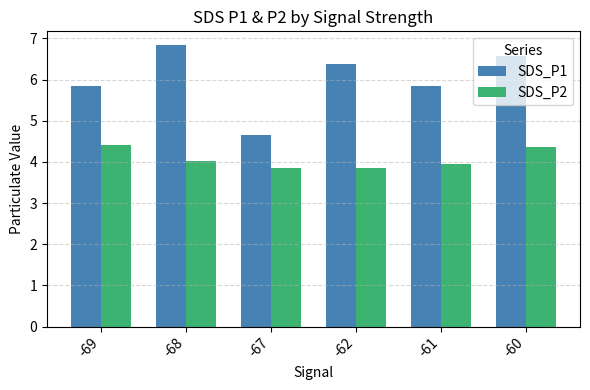

Read the SDS_P2 value at -61.

4.0